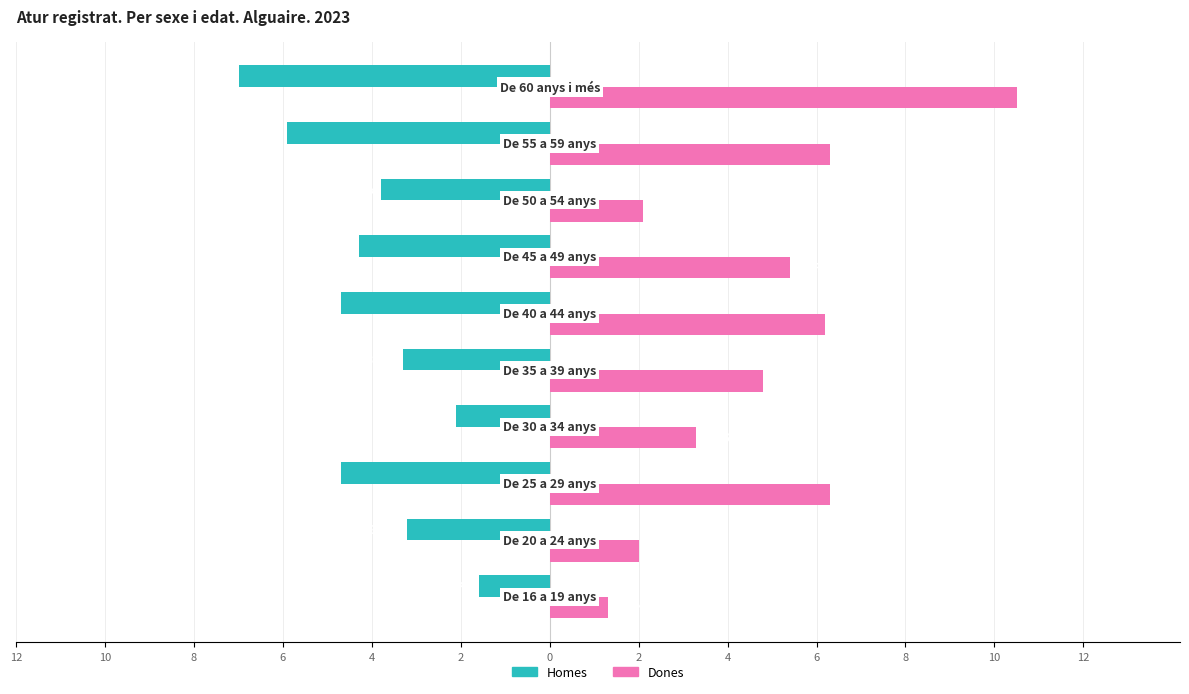

Reading left to right, what are all the values shown in this chart?

Homes: 2=-1.6	4=-3.2	6=-4.7	8=-2.1	10=-3.3	12=-4.7	0=-4.3	2=-3.8	4=-5.9	6=-7.0
Dones: 2=1.3	4=2.0	6=6.3	8=3.3	10=4.8	12=6.2	0=5.4	2=2.1	4=6.3	6=10.5